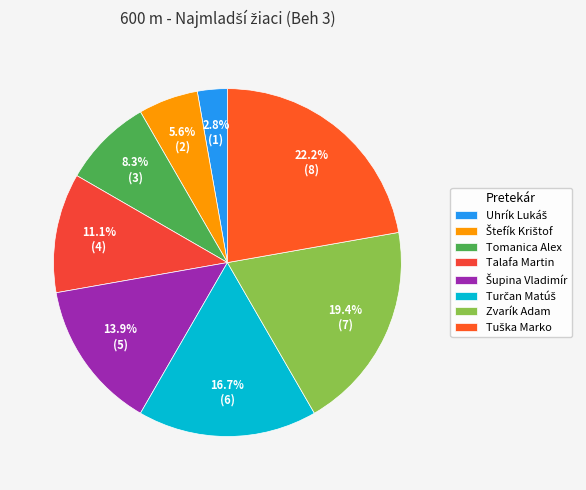

How many slices are in this pie chart?

8